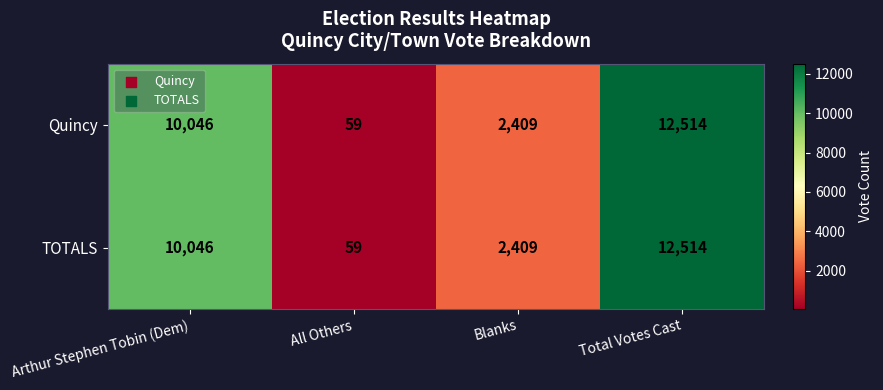

At how many categories does at least one series exceed 11546?

1